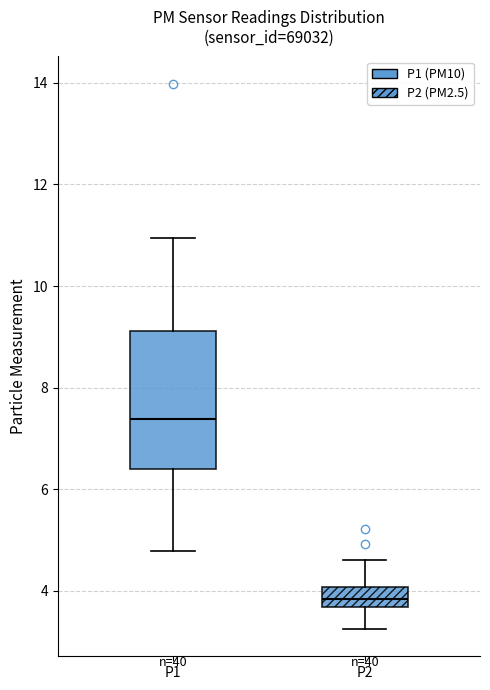

Reading left to right, read every box against the y-axis: the position of its median line, the range the box covers, and the ends of its whiskers. The values are not printed on the chart, so give them approximately, as read against the axis.

P1: median 7.4, box 6.4 to 9.2, whiskers 4.8 to 11.0
P2: median 3.8, box 3.6 to 4.0, whiskers 3.2 to 4.6